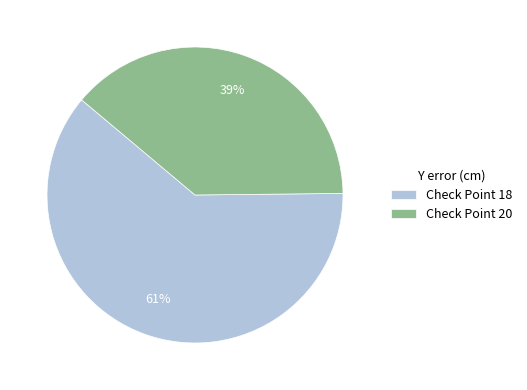

To the nearest percent, what is the average slice percentage?

50%